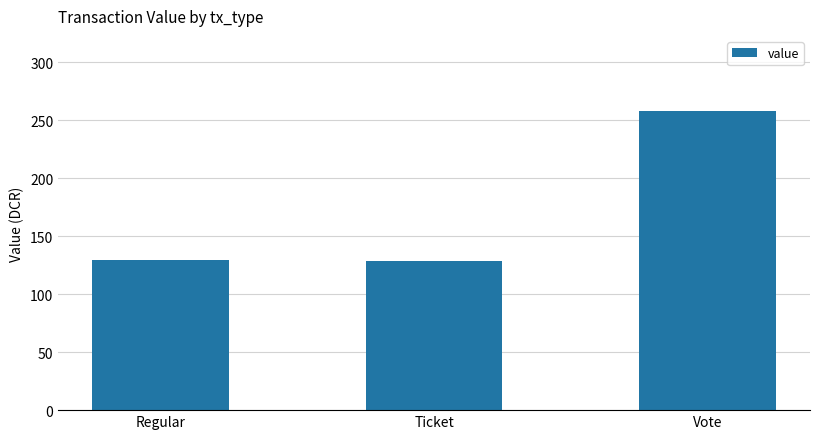

Are the bars horizontal?

No